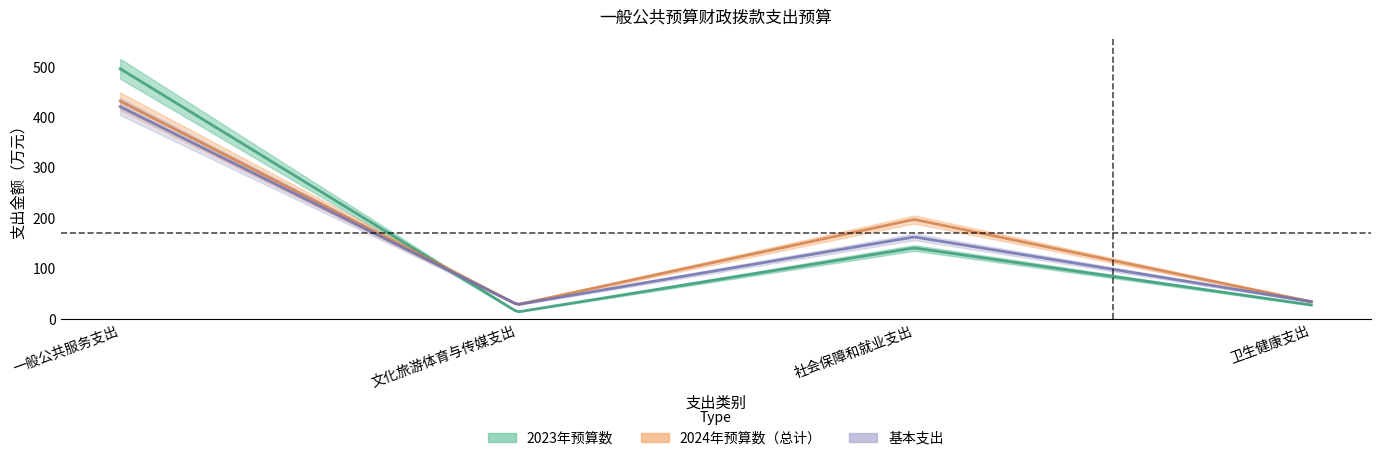

How many interior local peaks does the 2024年预算数（总计） series have?

1